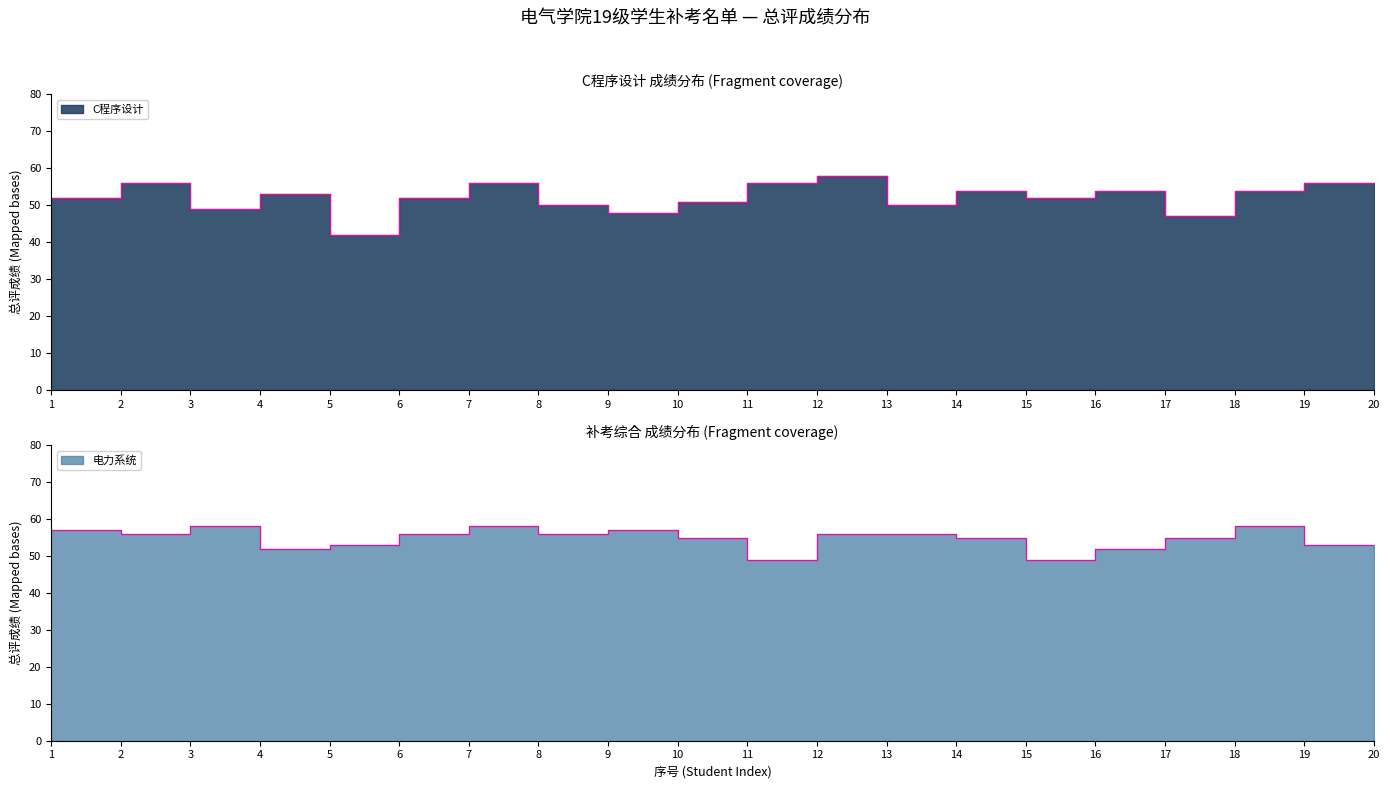

True or false: 电力系统 has more than 0 points higher than both neighbors.

True